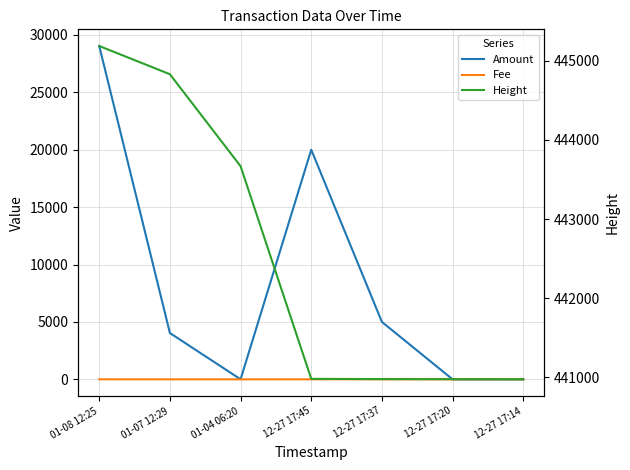

The value of Fee at 01-08 12:25 is 5.2. True or false?

False